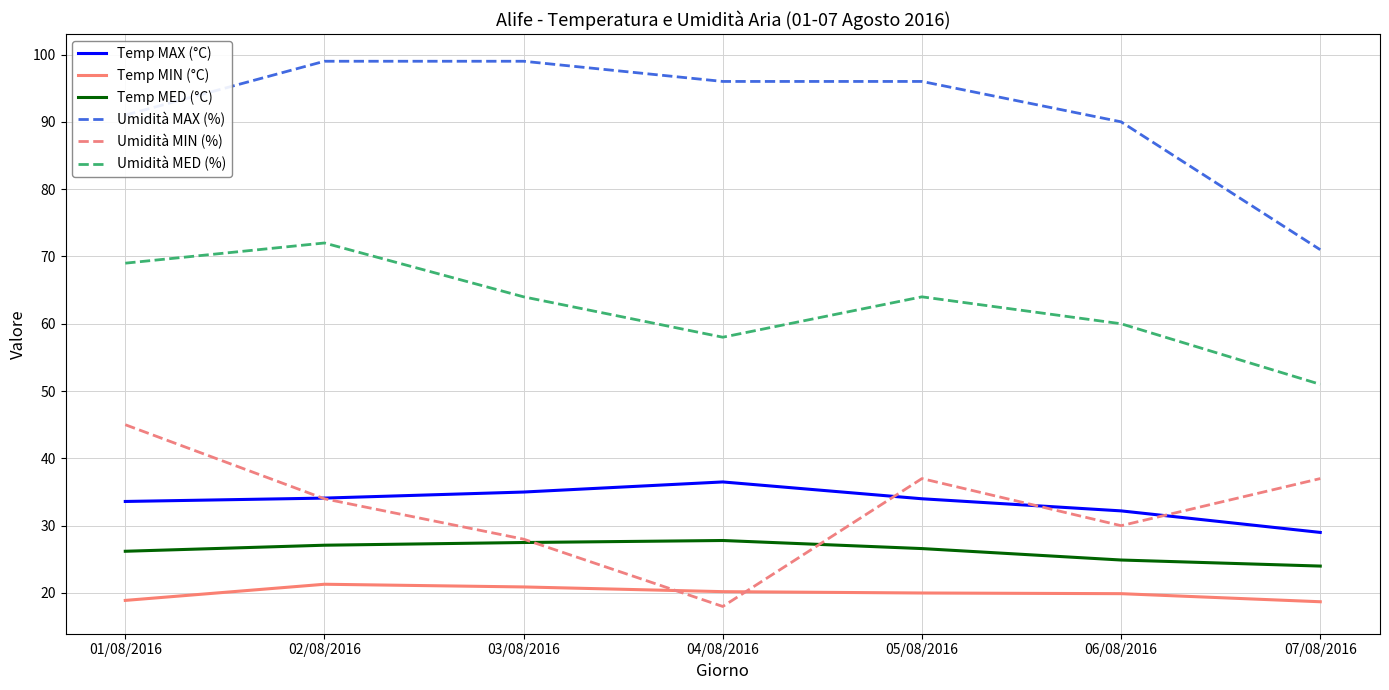

True or false: Umidità MIN (%) has a value of 59.2 at 02/08/2016.

False